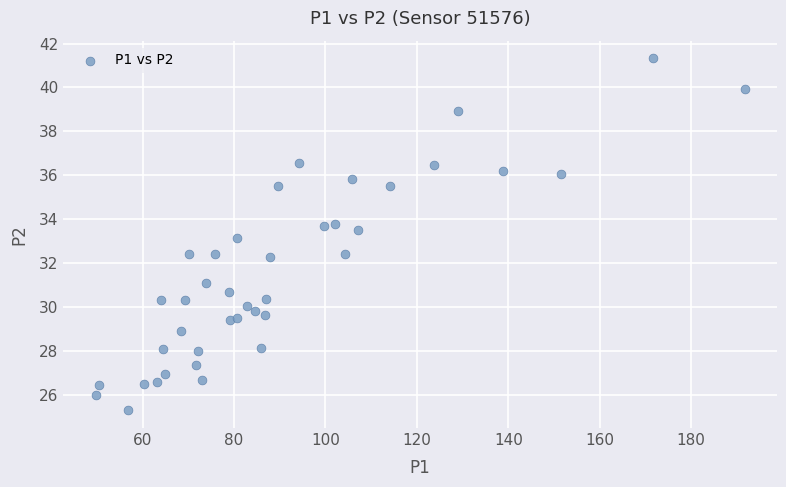

What is the range of Y values (max minus min)?

16.0